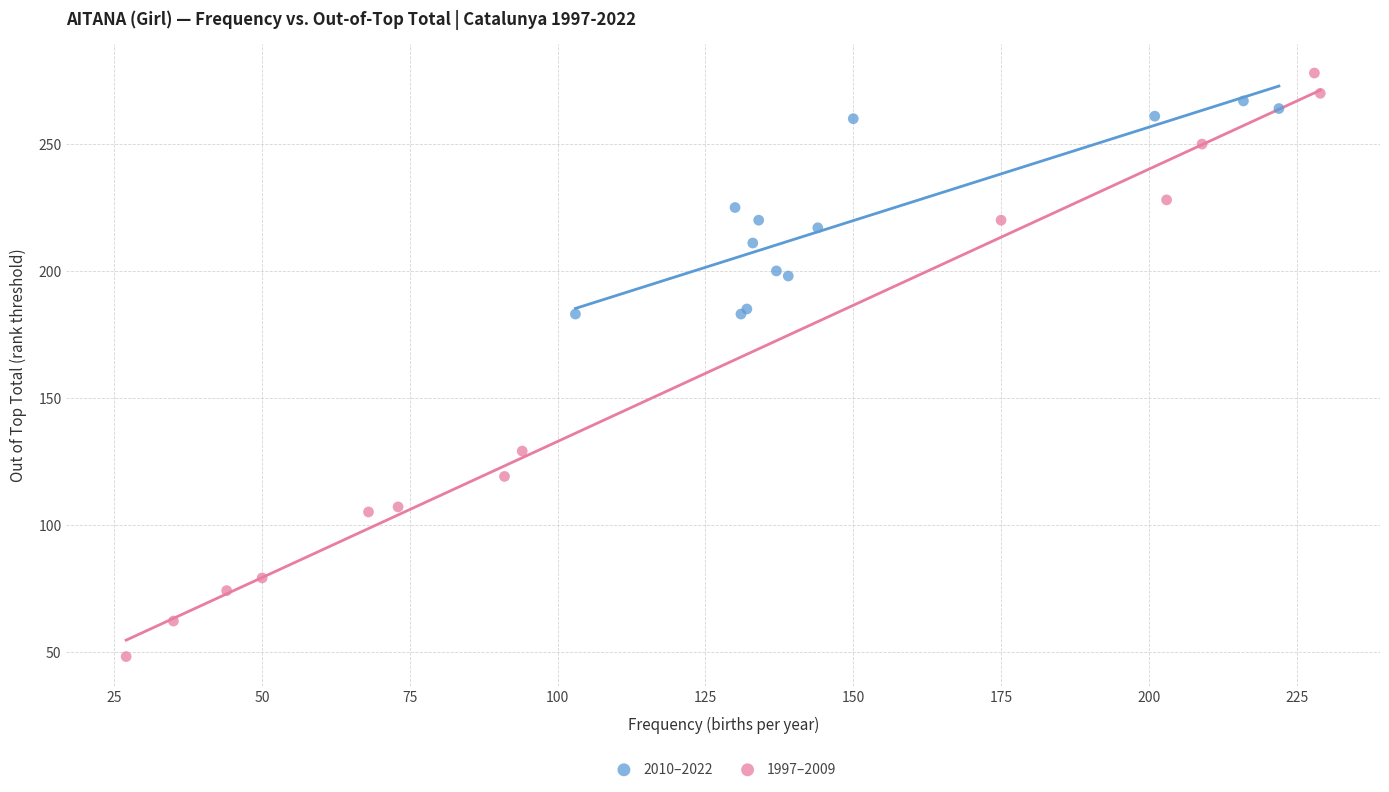

Which series has the widest spread of Y values?

1997–2009